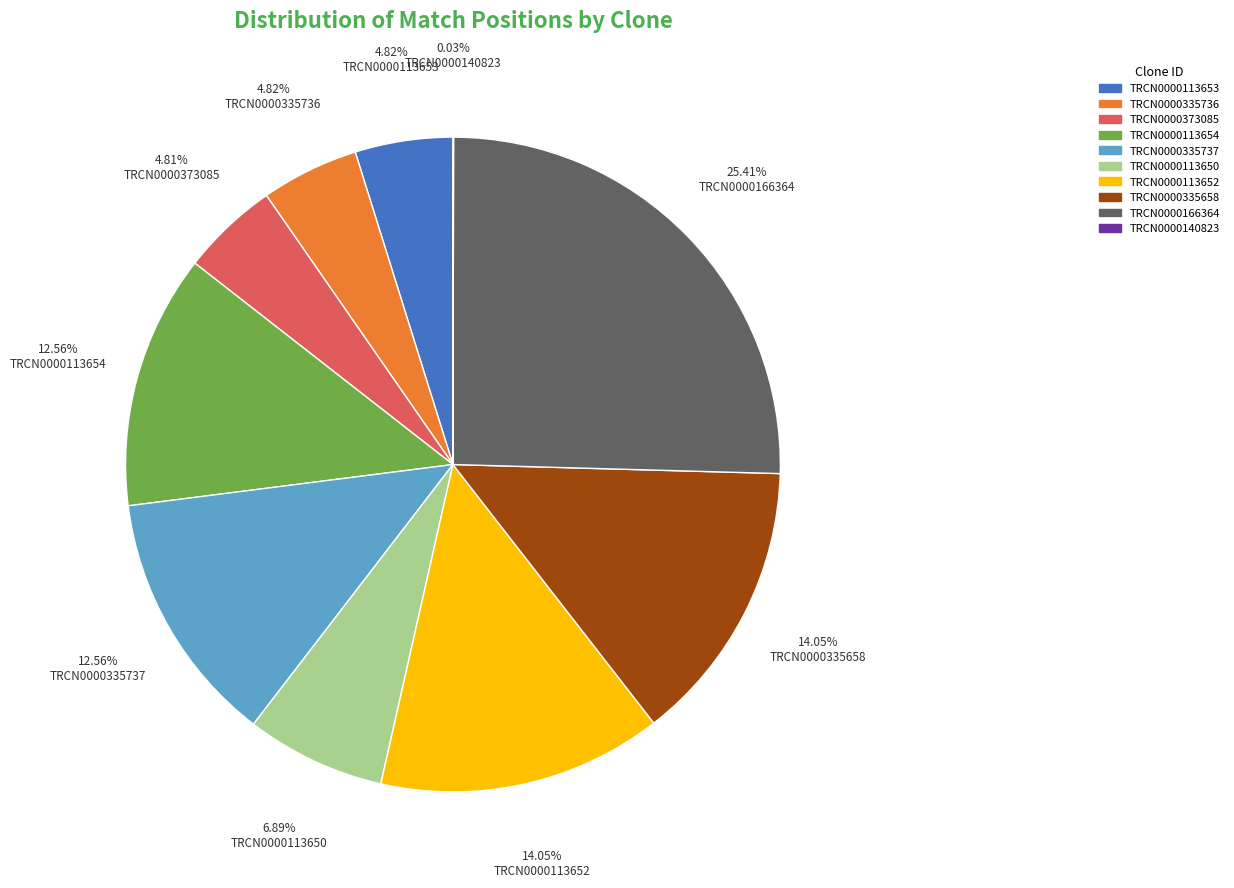

Does TRCN0000113652 represent more than half of the total?

No